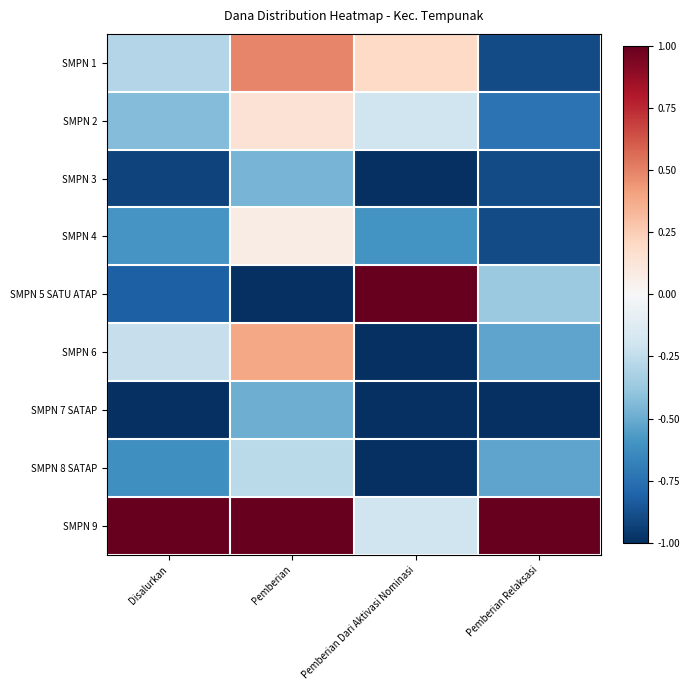

What is the minimum value shown in the chart?

-1.0